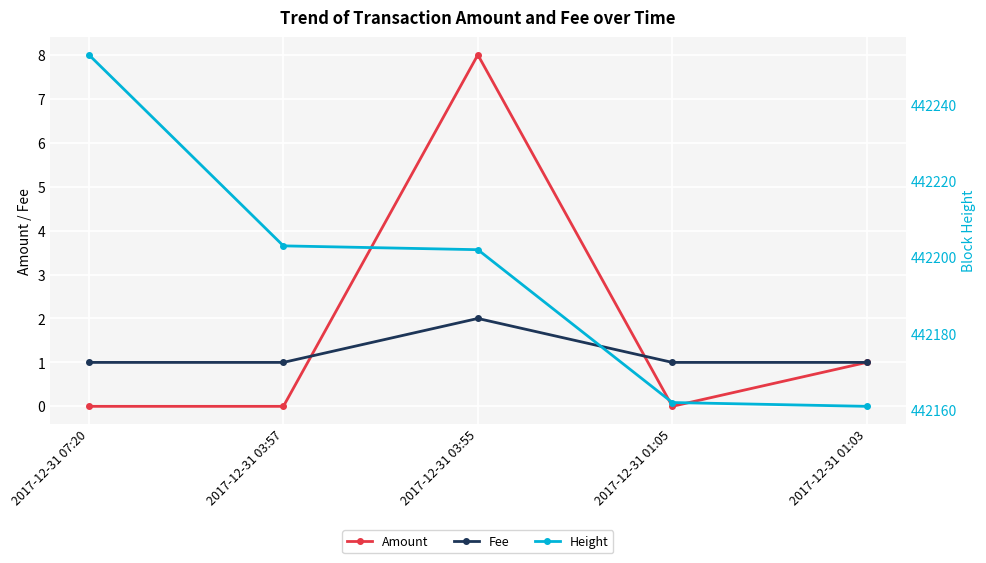

How many values in the Height series exceed 442202?

2